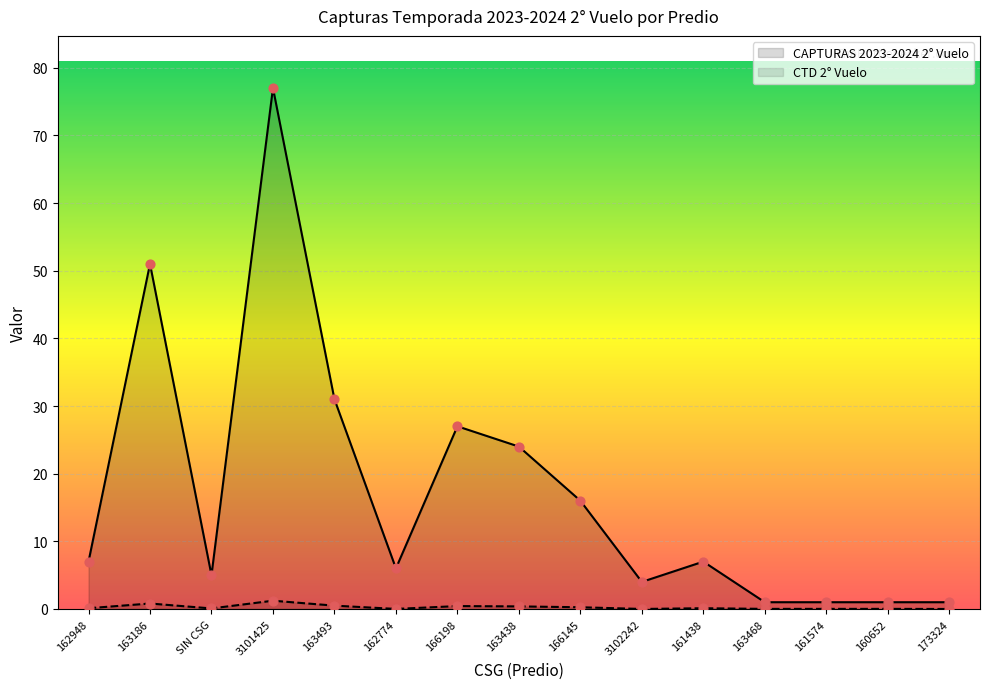

At which category is the sum across all series the highest?

3101425